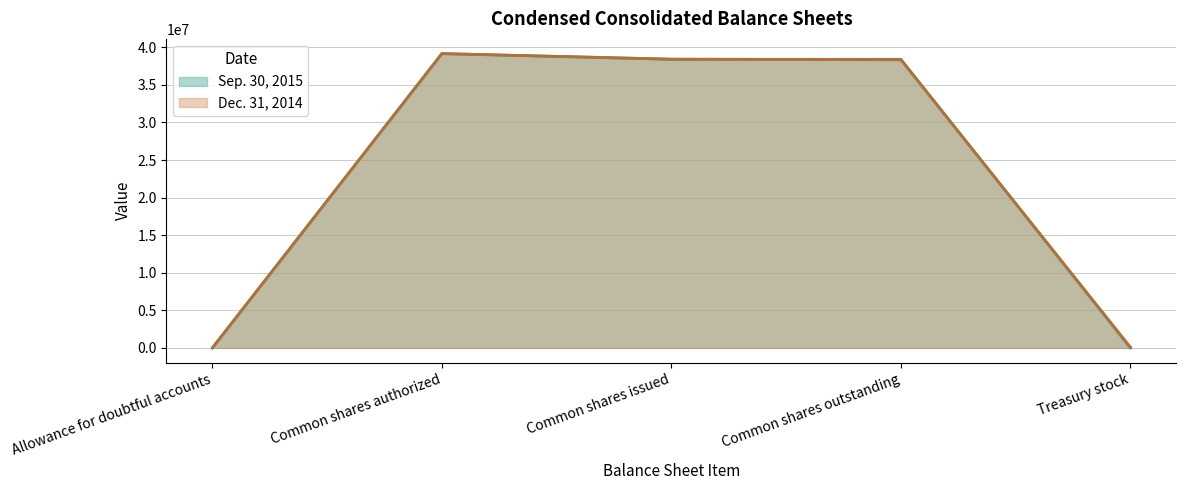

List the series in order of their overall mean, highest first.

Dec. 31, 2014, Sep. 30, 2015